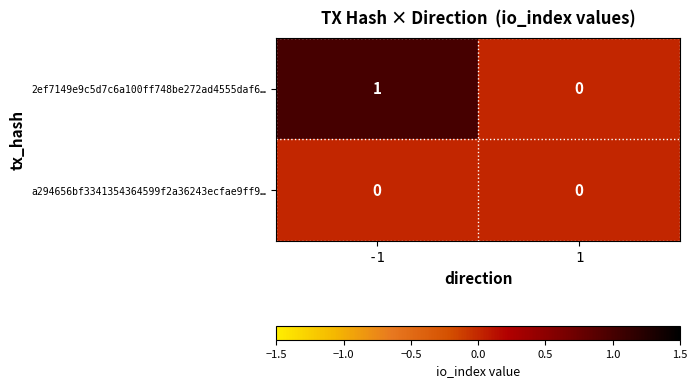

At which category does the chart reach its peak across all series?

-1